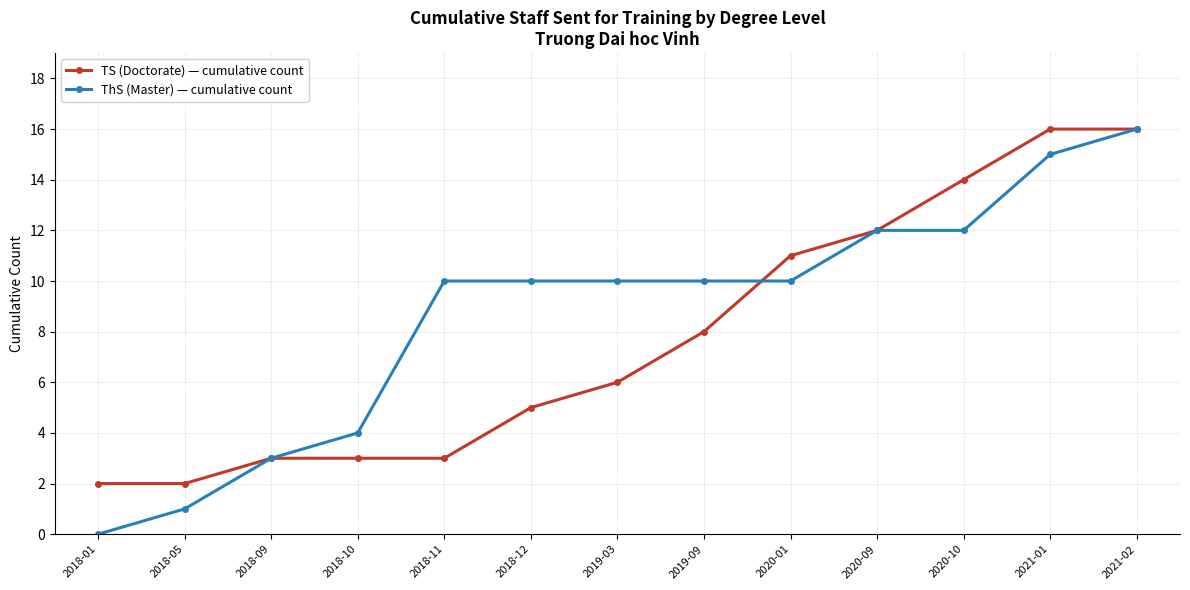

What are all the series names shown in the legend?

TS (Doctorate) — cumulative count, ThS (Master) — cumulative count